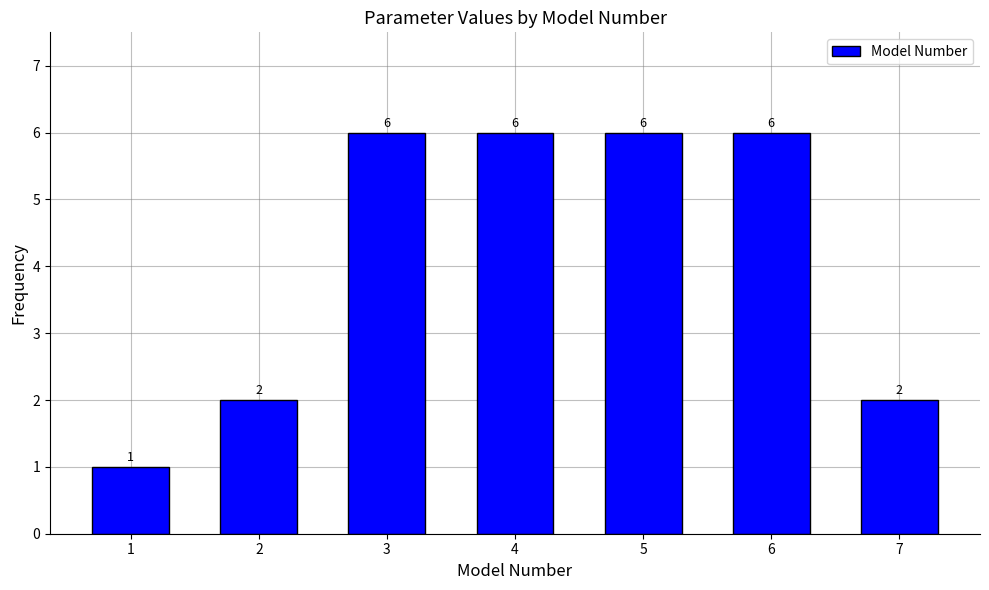

Reading left to right, extract all data points from this chart.

1=1	2=2	3=6	4=6	5=6	6=6	7=2